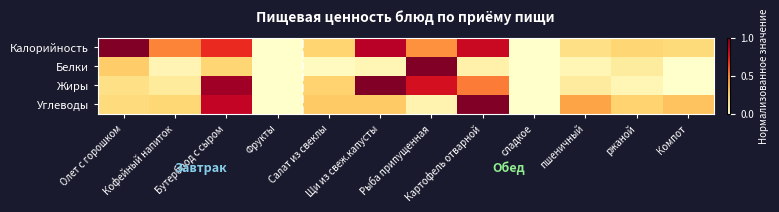

At which category is the sum across all series the highest?

Бутерброд с сыром